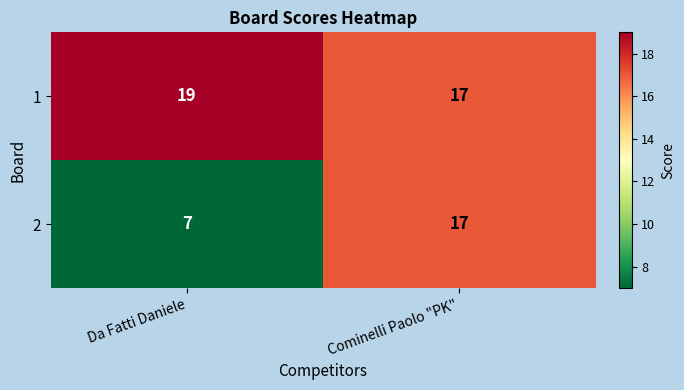

At which category is the sum across all series the highest?

Cominelli Paolo "PK"